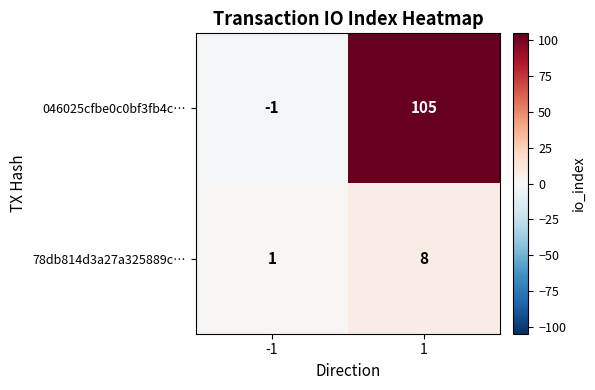

What is the total value across all series at 1?

113